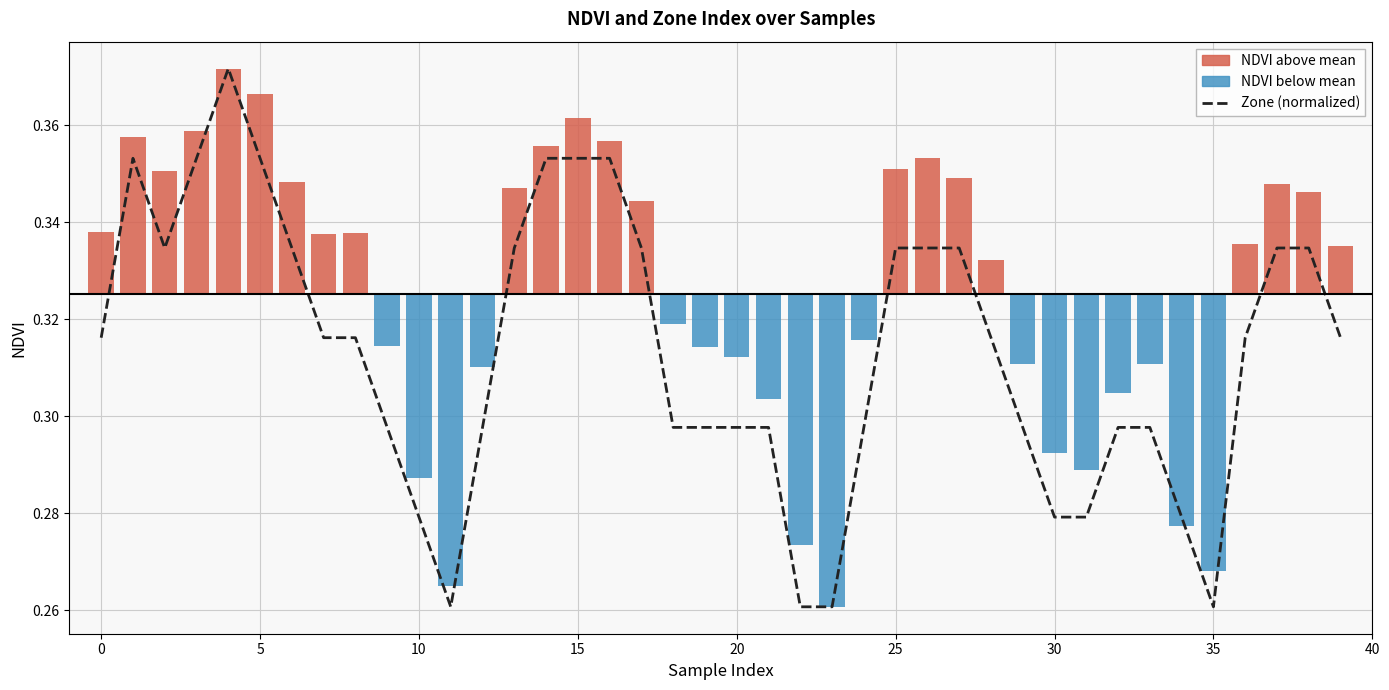

The value at 15 is 0.4. True or false?

True